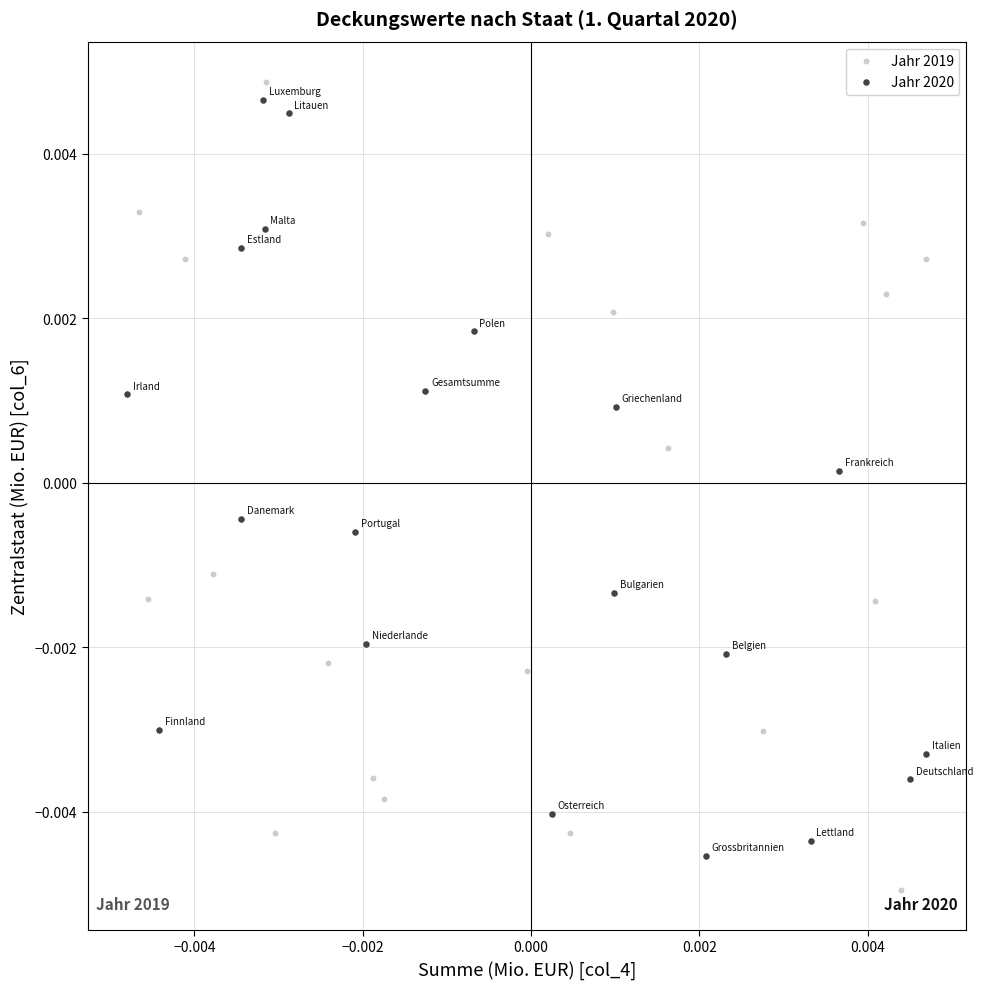

What are all the series names shown in the legend?

Jahr 2019, Jahr 2020